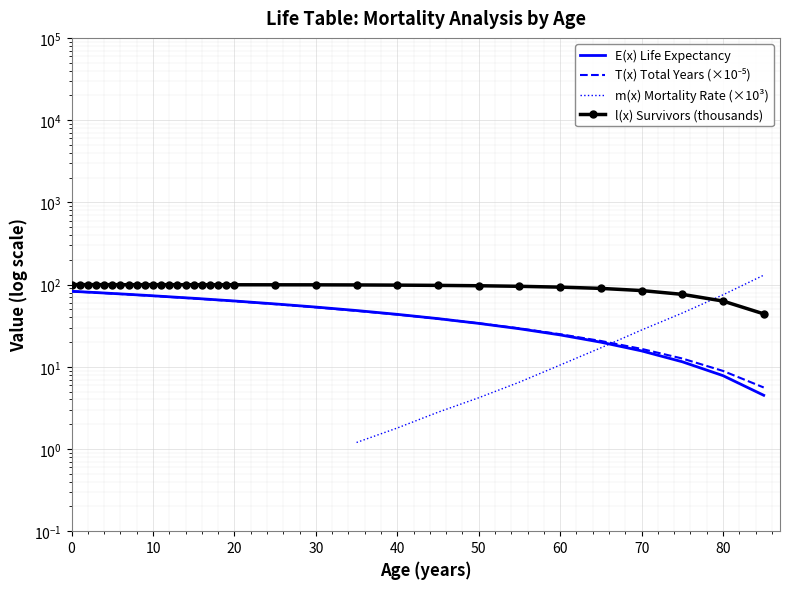

What are all the series names shown in the legend?

E(x) Life Expectancy, l(x) Survivors (thousands), T(x) Total Years (×10⁻⁵), m(x) Mortality Rate (×10³)